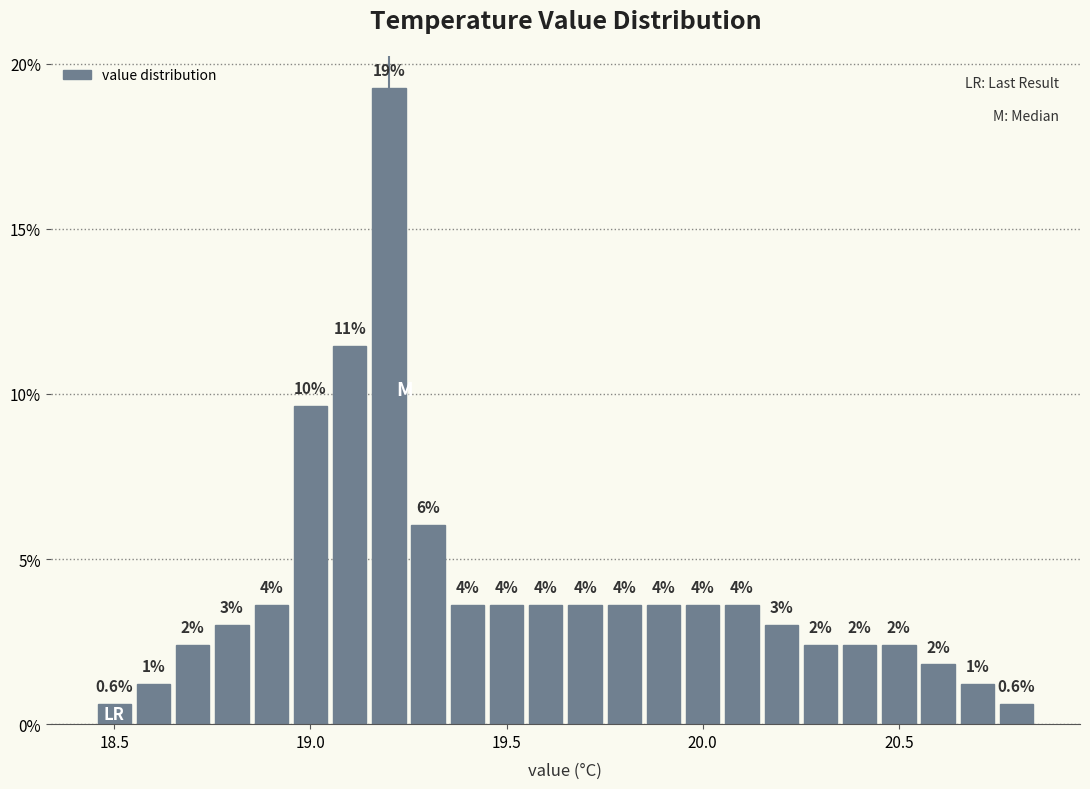

Read against the x-axis, roughly where is the centre of the tallest bar?

19.20